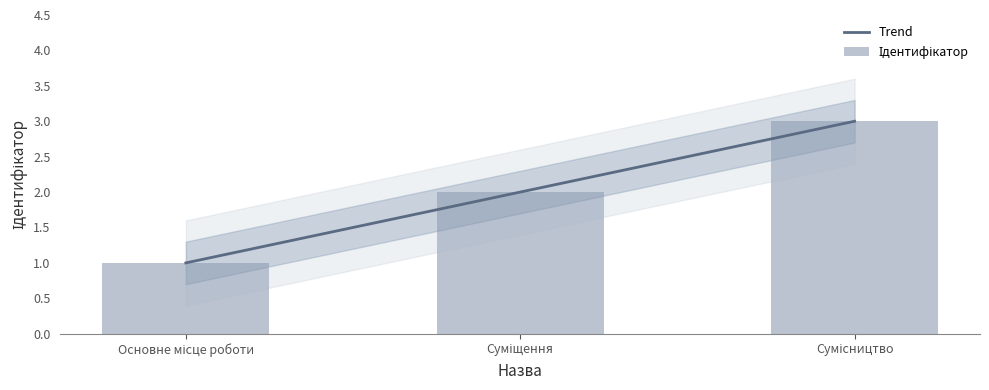

The chart shows a value of 1 at Суміщення. True or false?

False